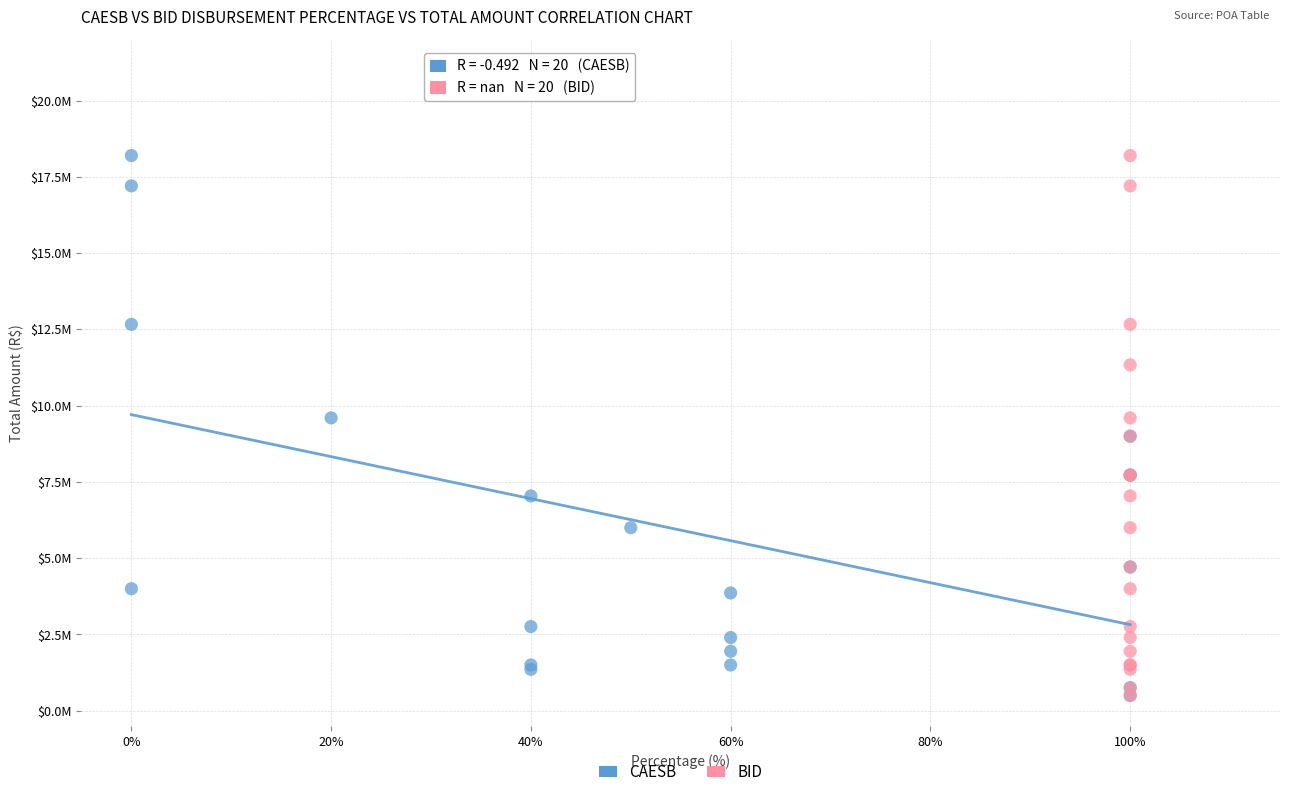

What are all the series names shown in the legend?

CAESB, BID